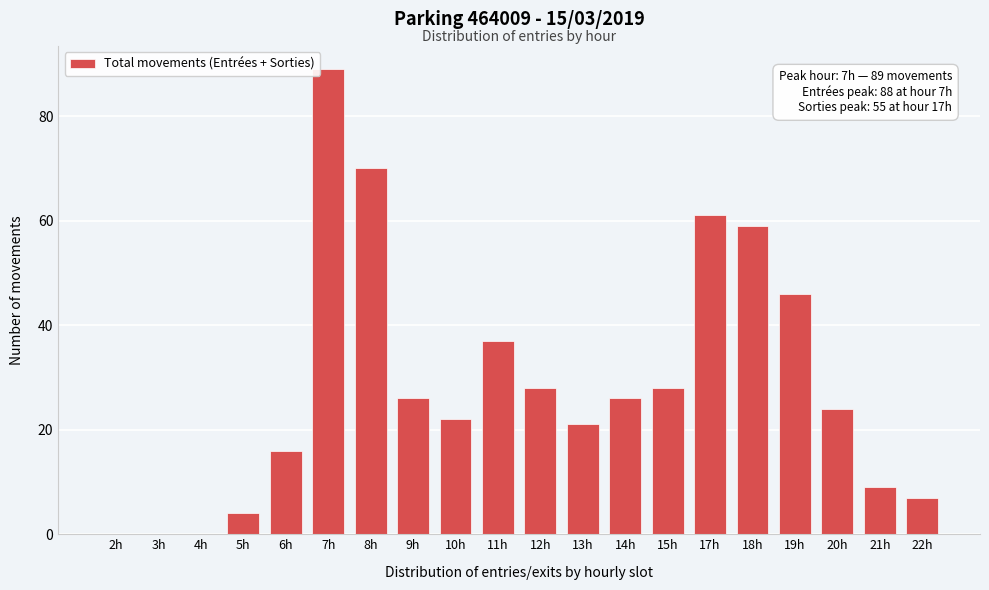

Reading right to left, extract all data points from this chart.

22h=7	21h=9	20h=24	19h=46	18h=59	17h=61	15h=28	14h=26	13h=21	12h=28	11h=37	10h=22	9h=26	8h=70	7h=89	6h=16	5h=4	4h=0	3h=0	2h=0